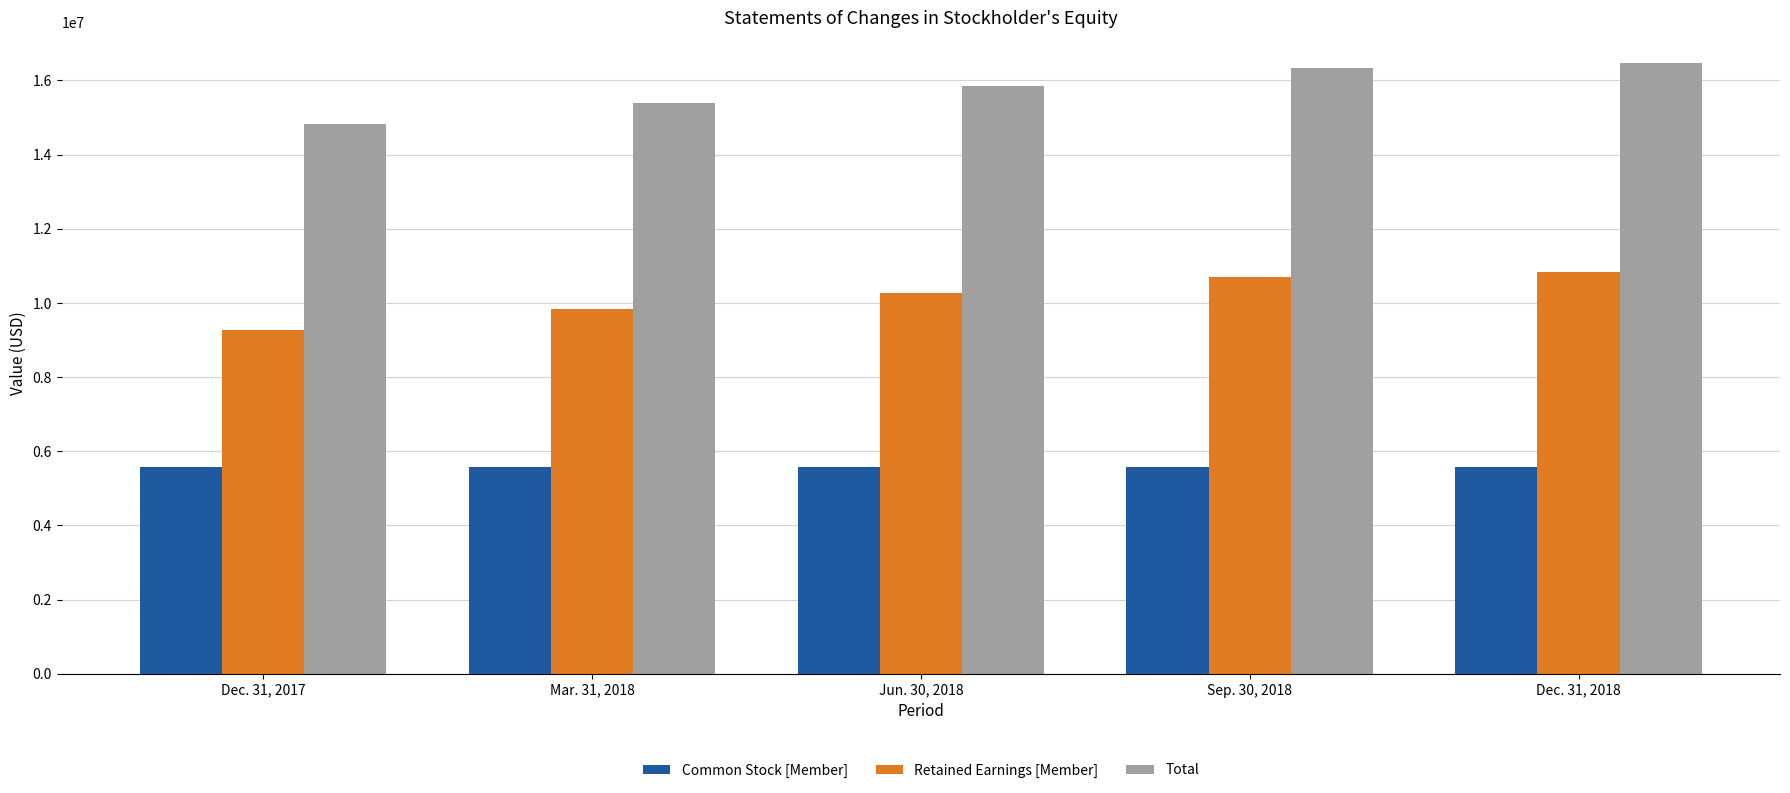

Is it true that Common Stock [Member] equals 5569268 at Mar. 31, 2018?

True